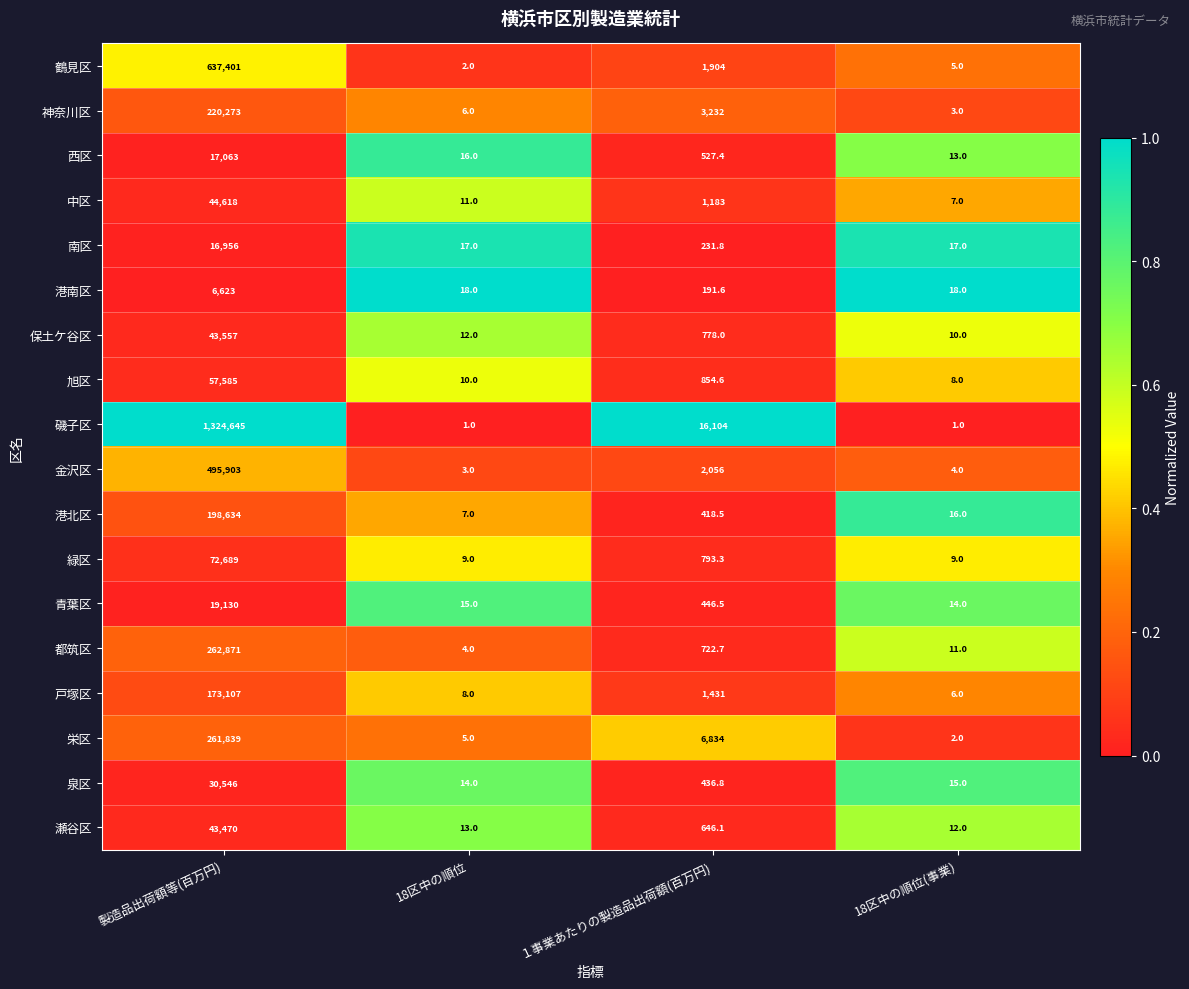

Which series has the widest spread of values?

磯子区